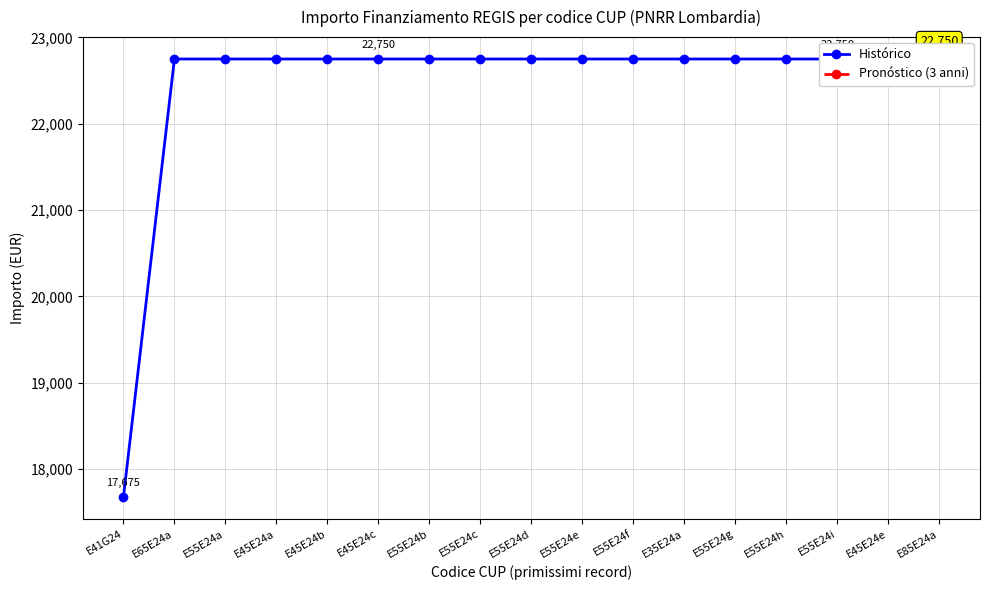

What is the smallest value displayed?

17674.8